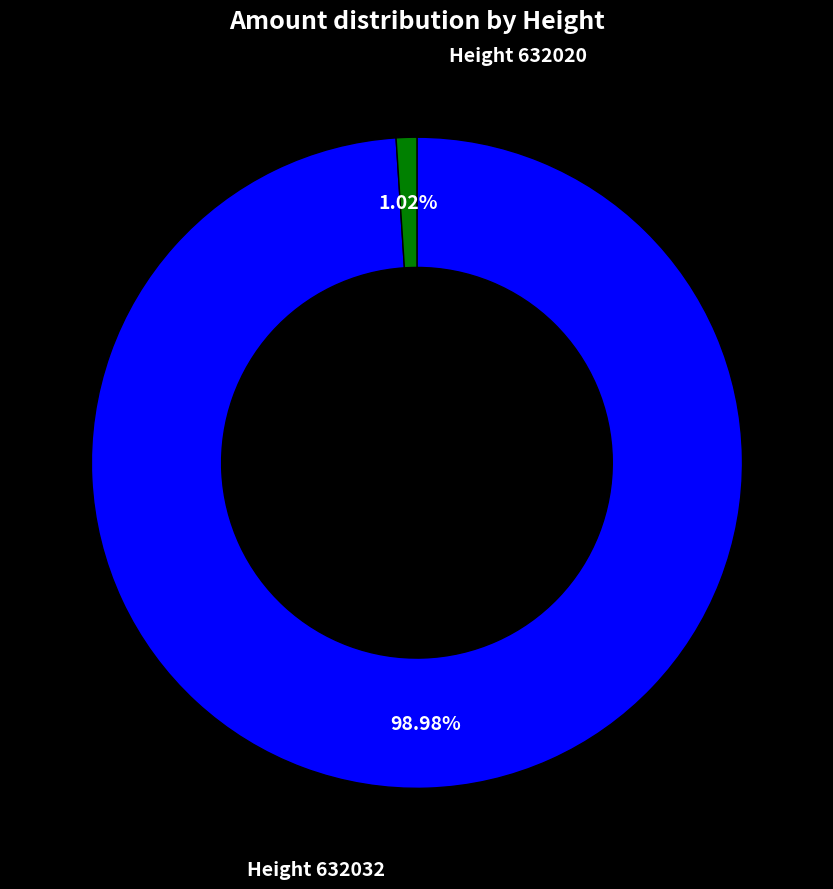

Is there any slice that represents more than half of the pie?

Yes